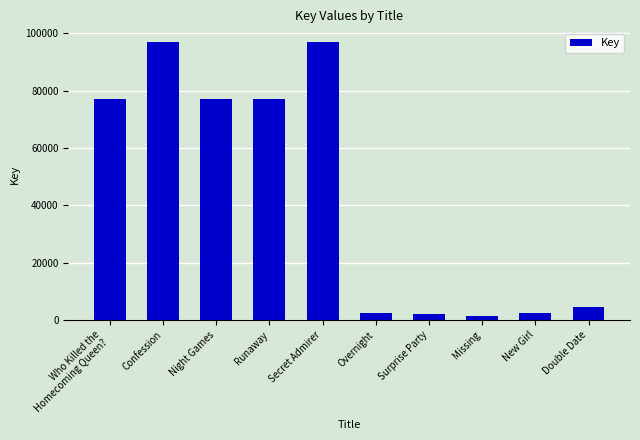

Read the value at Surprise Party.

2220